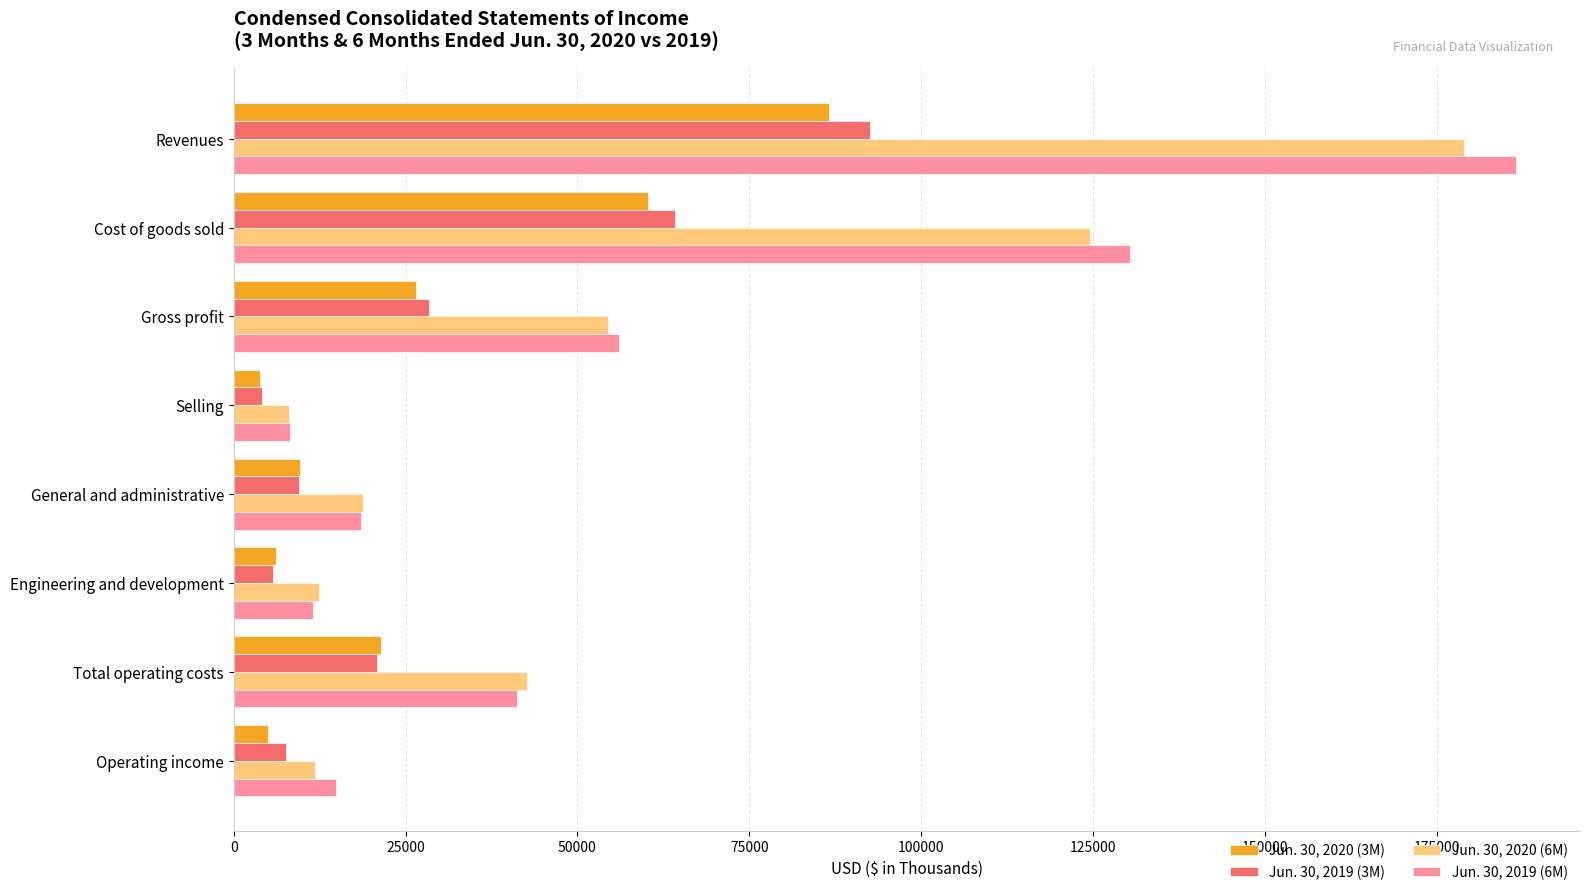

What is the maximum value for Jun. 30, 2020 (3M)?

86661